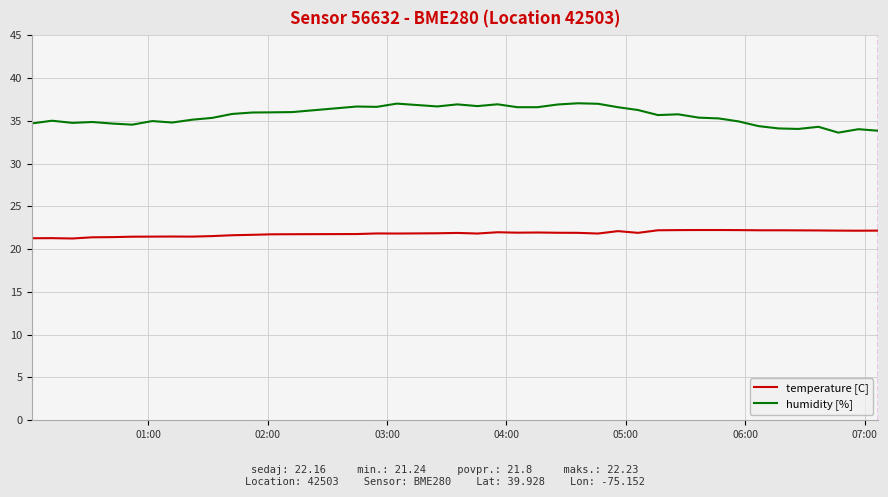

List the series in order of their peak value, lowest first.

temperature [C], humidity [%]